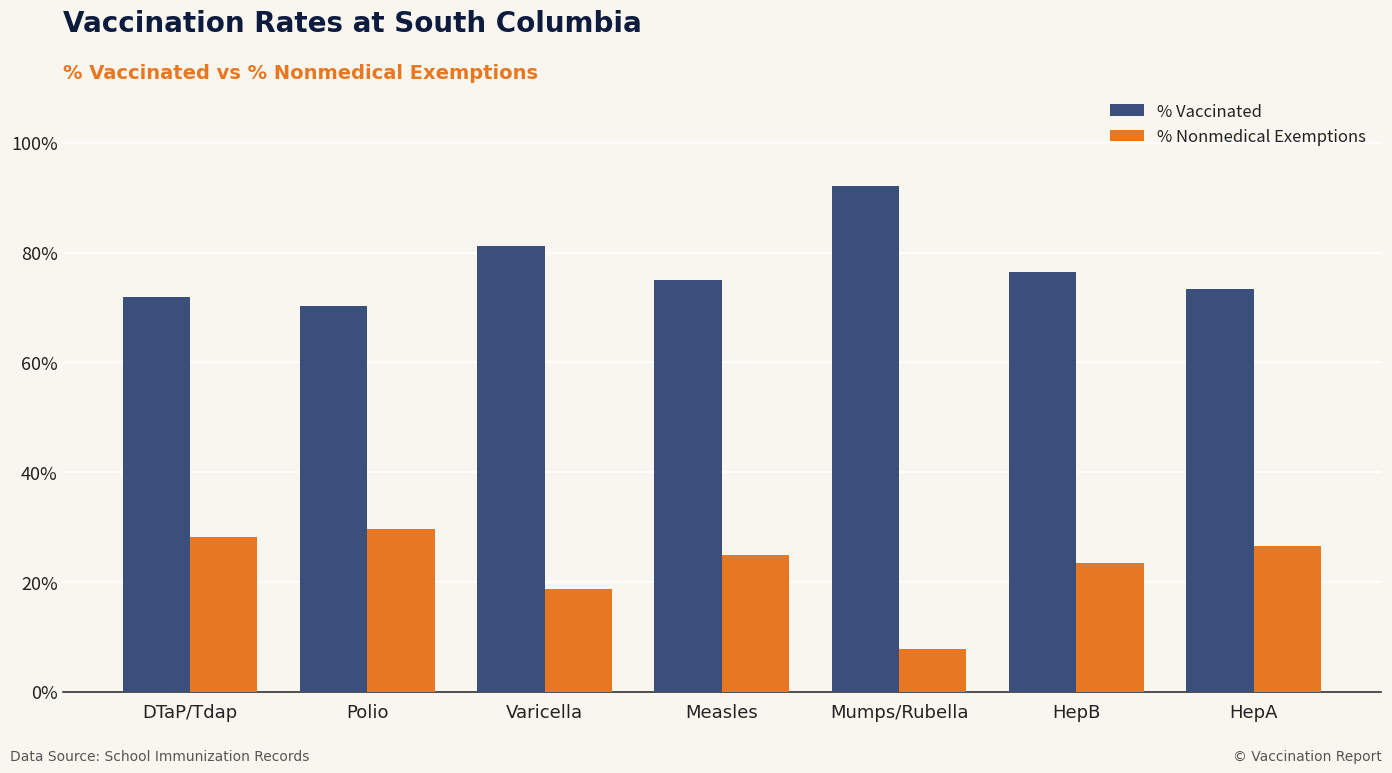

The % Vaccinated series shows 0.7 at Polio. True or false?

True